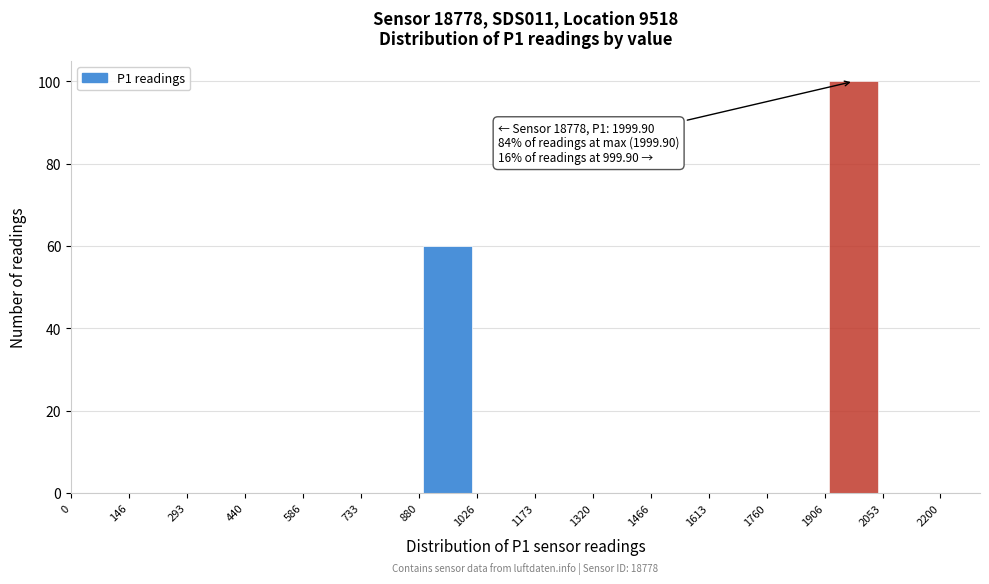

Which range on the x-axis has the tallest bar?

1906 to 2053